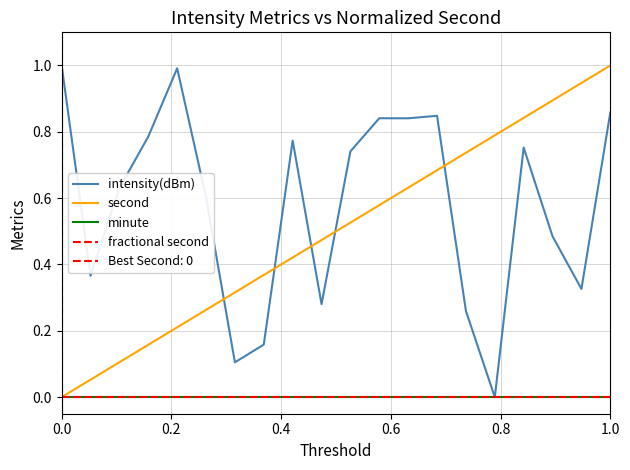

What are all the series names shown in the legend?

intensity(dBm), second, minute, fractional second